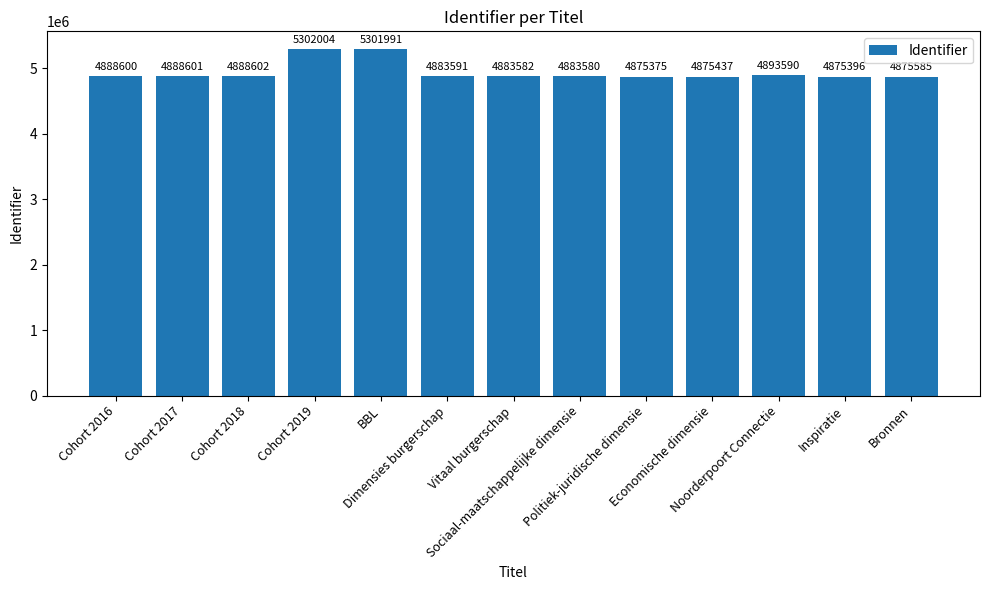

Reading right to left, extract all data points from this chart.

4875585	4875396	4893590	4875437	4875375	4883580	4883582	4883591	5301991	5302004	4888602	4888601	4888600